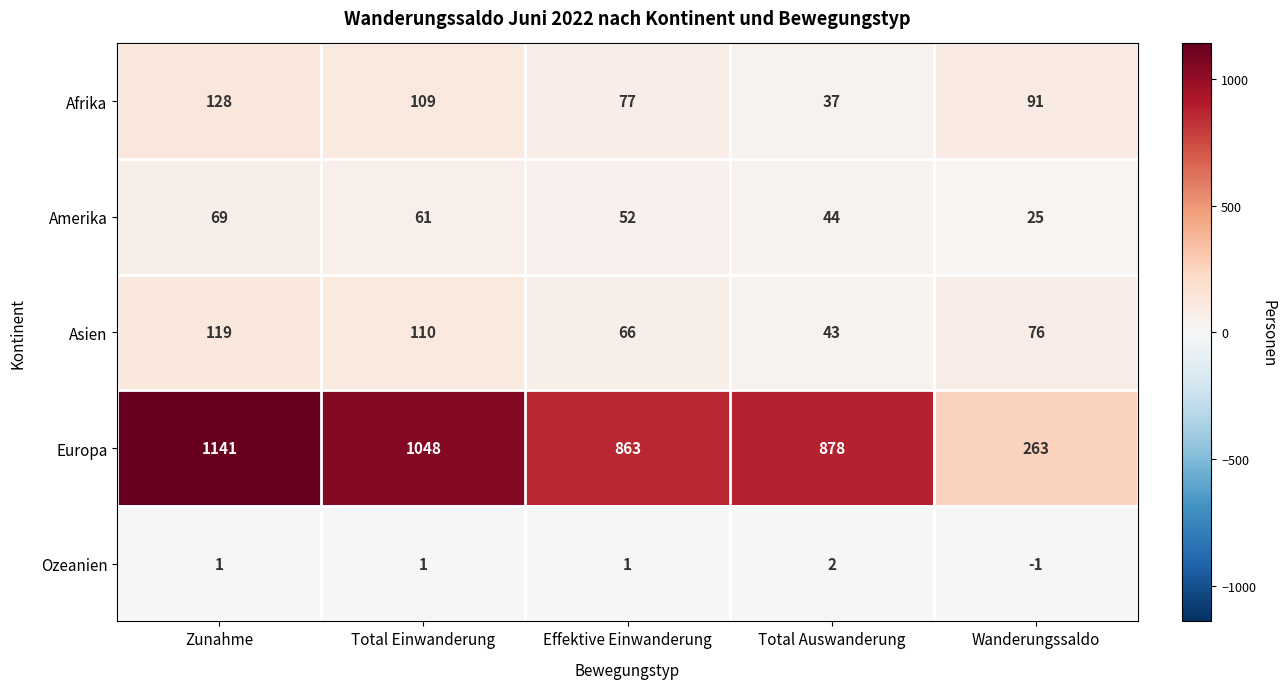

Where does the Asien series first go above 76?

Zunahme